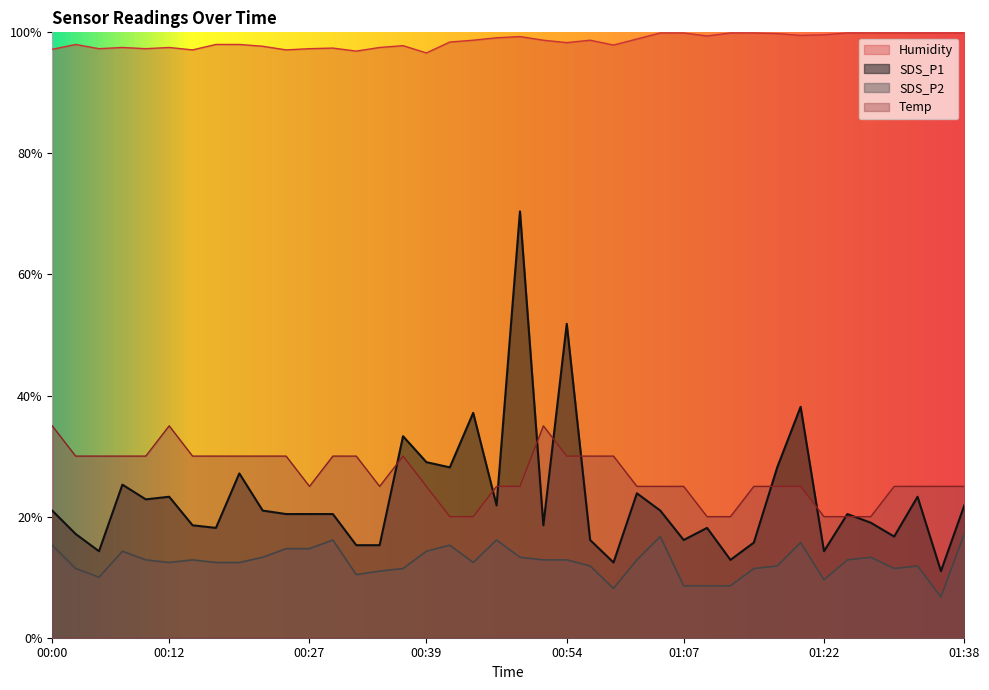

What is the spread (max minus min) of values at 01:02?

86.0